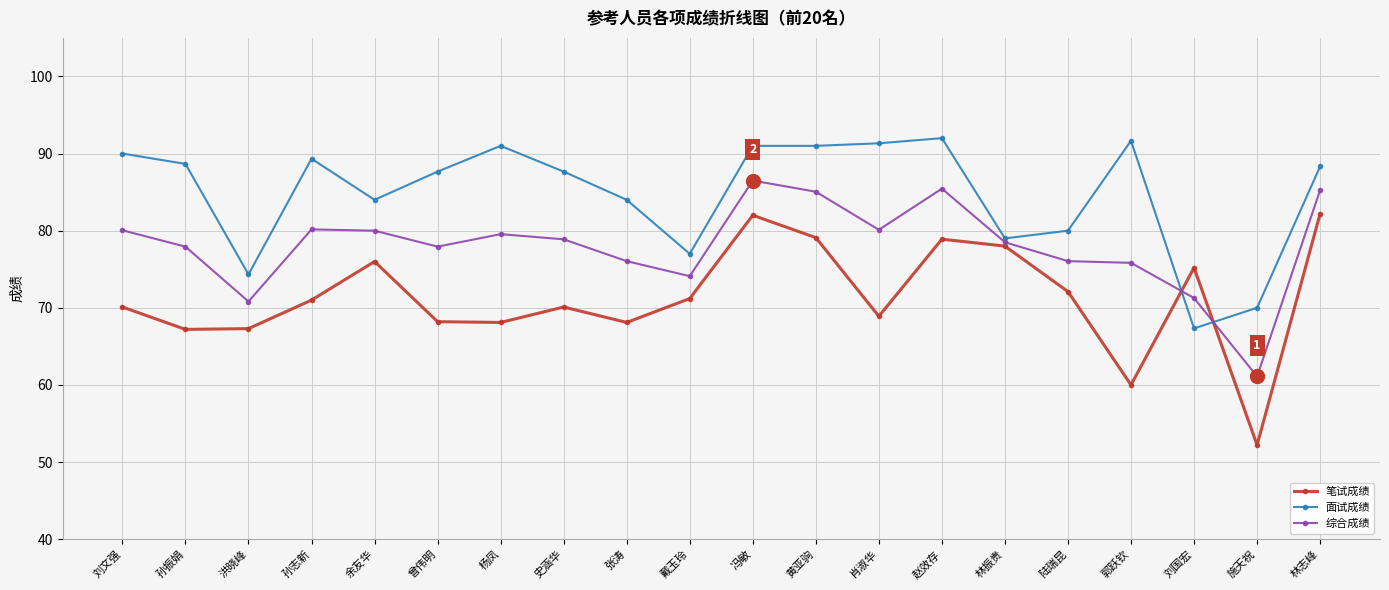

Is it true that 笔试成绩 equals 67.2 at 孙振娟?

True